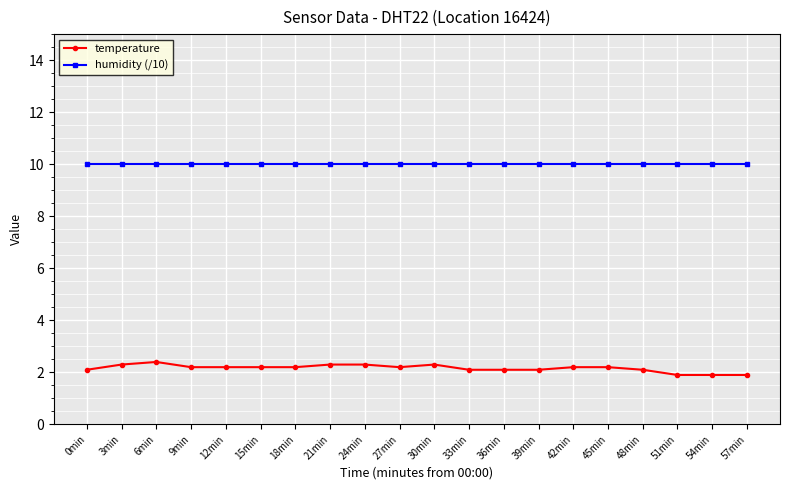

What is the difference between the highest and lowest values at 51min?

8.1